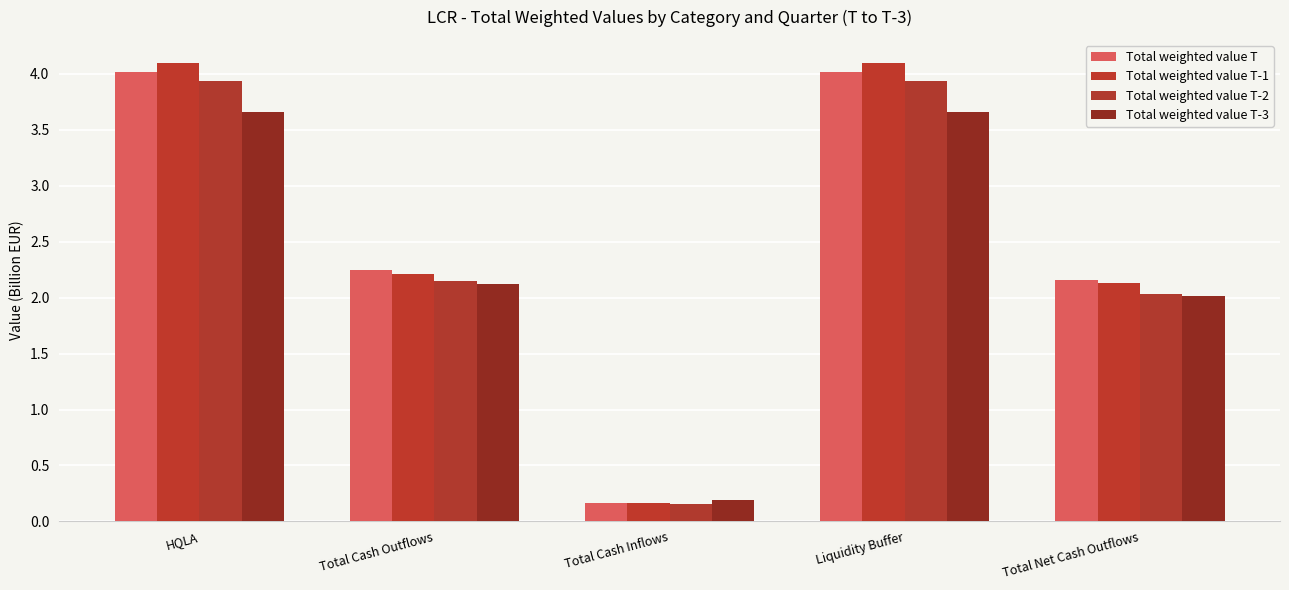

Are the bars horizontal?

No